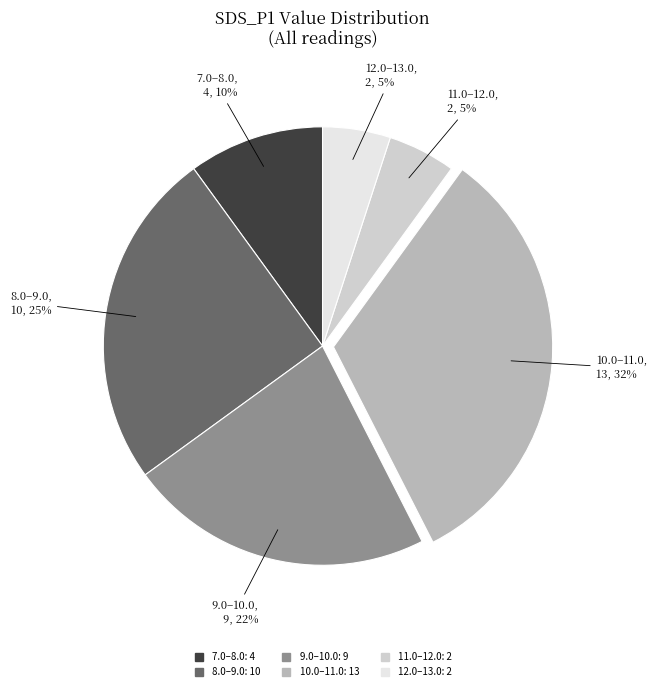

Does any single category account for the majority?

No